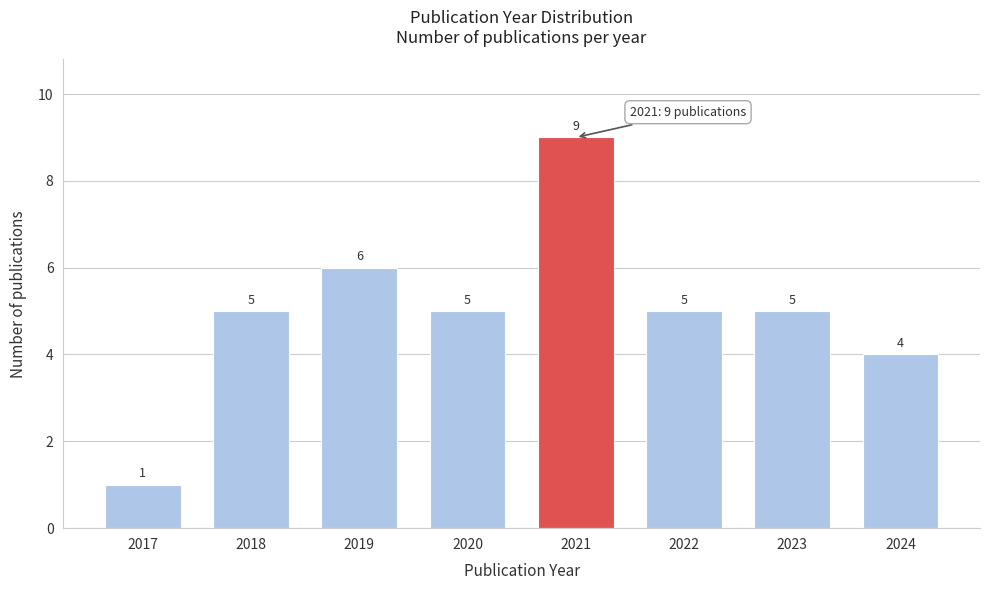

Reading left to right, list all the values displayed in this chart.

1	5	6	5	9	5	5	4